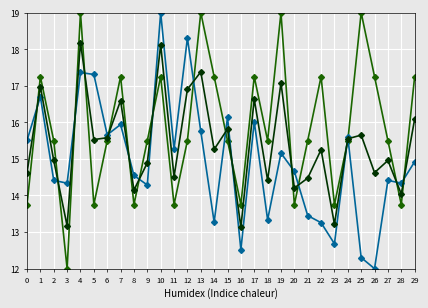

What is the difference between the highest and lowest values at 23?

1.1